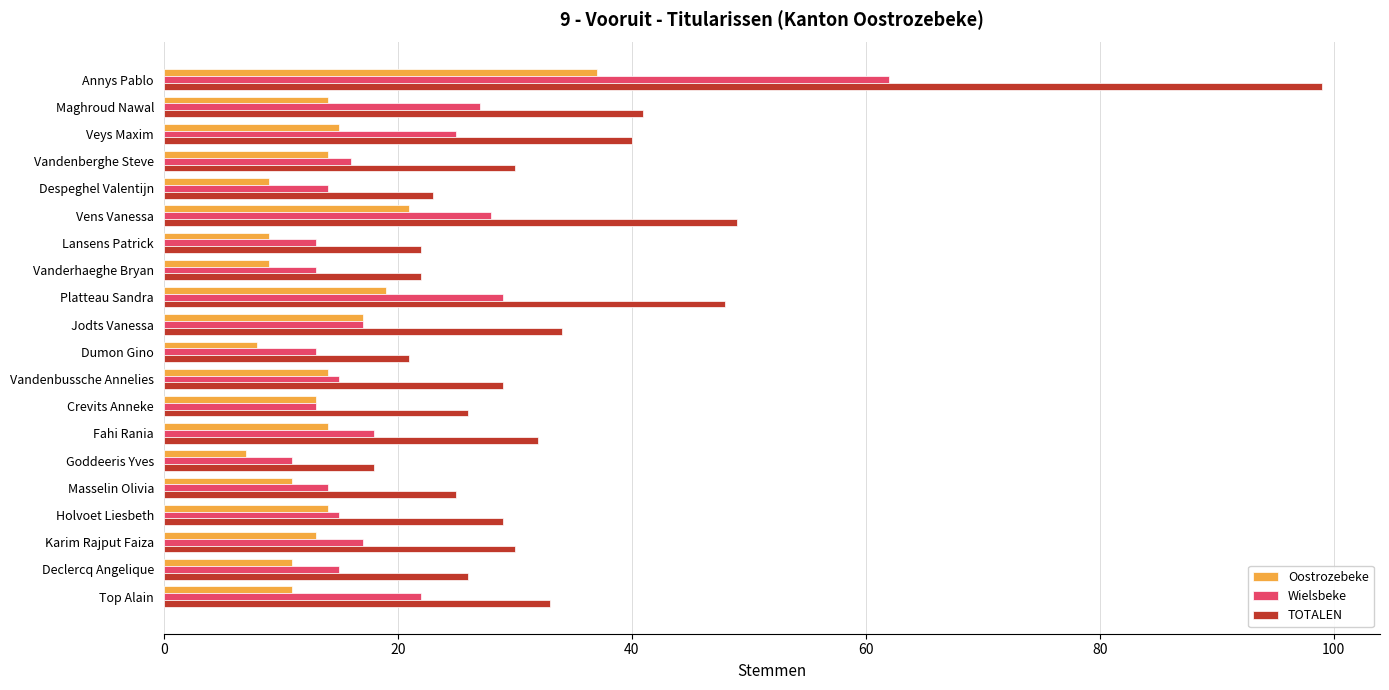

Is the value of TOTALEN at Dumon Gino greater than the value of Oostrozebeke at Vandenbussche Annelies?

Yes